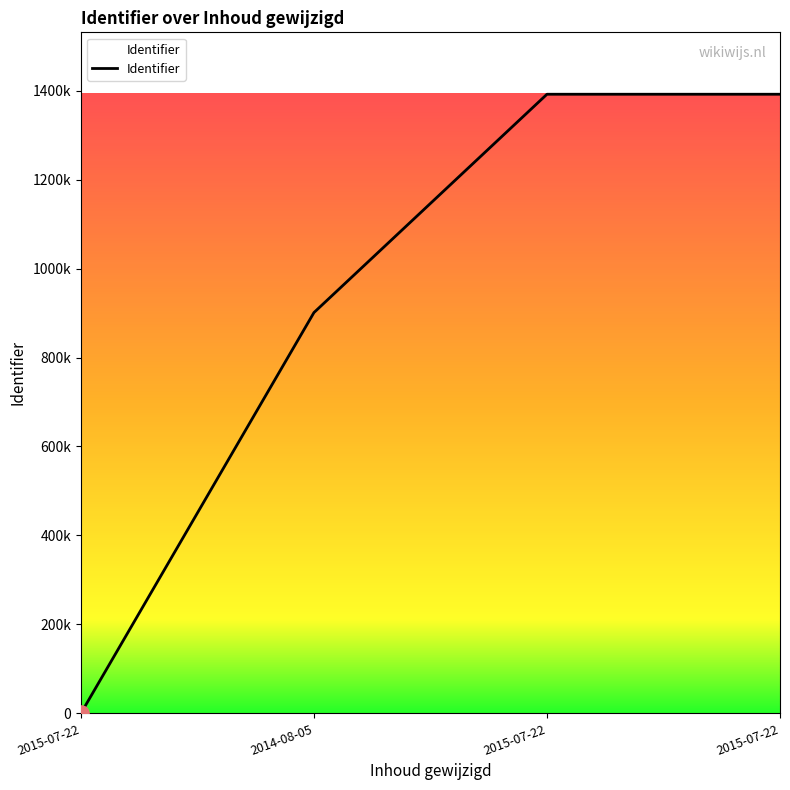

Which has a higher value, 2014-08-05 or 2015-07-22?

2015-07-22